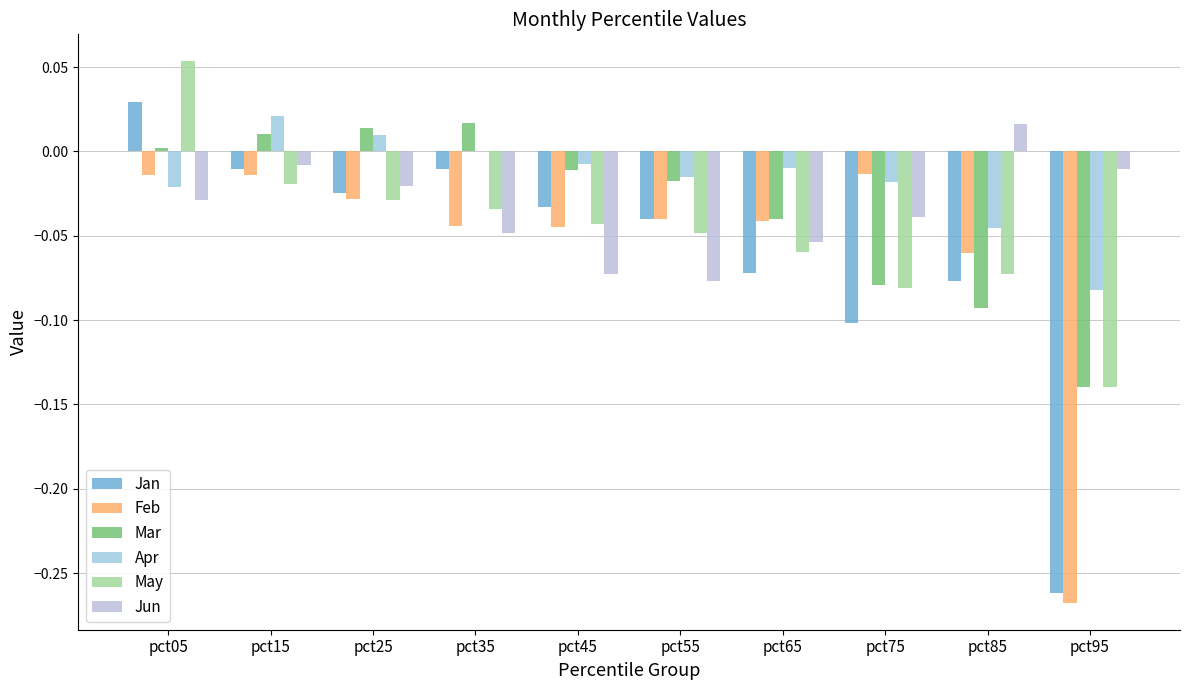

Where does the Jan series first go above 0?

pct05